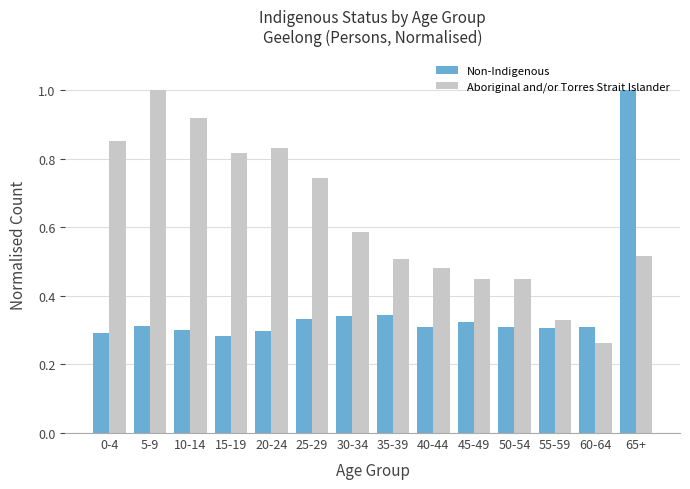

How many bars are there in total?

28